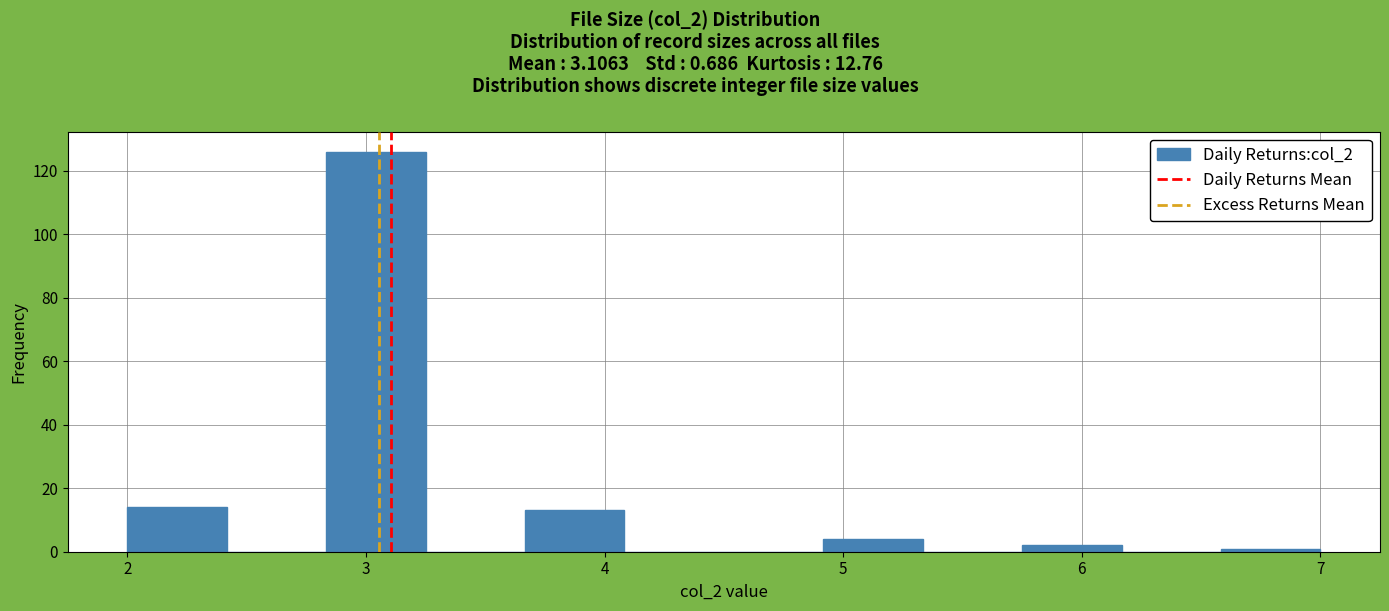

Reading left to right, list every bar in this chart as the range it spans on the x-axis followed by its height. Neither the bar edges nor the heights are printed on the chart, so give them approximately, as read against the axes.

2.0 to 2.4: 14
2.4 to 2.8: 0
2.8 to 3.3: 126
3.3 to 3.7: 0
3.7 to 4.1: 14
4.1 to 4.5: 0
4.5 to 4.9: 0
4.9 to 5.3: 4
5.3 to 5.8: 0
5.8 to 6.2: 2
6.2 to 6.6: 0
6.6 to 7.0: under 2